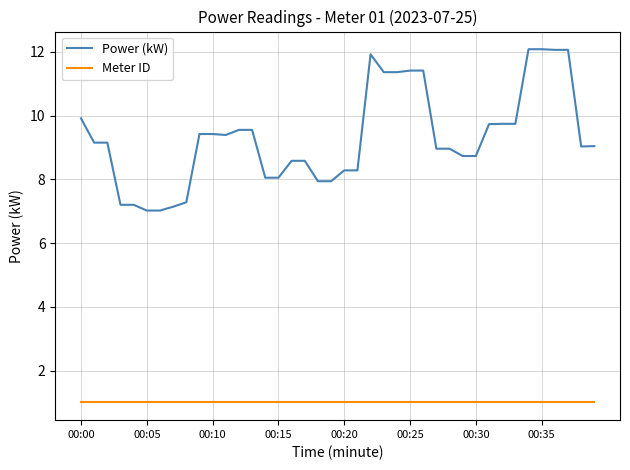

What is the sum of all Meter ID values?

40.0